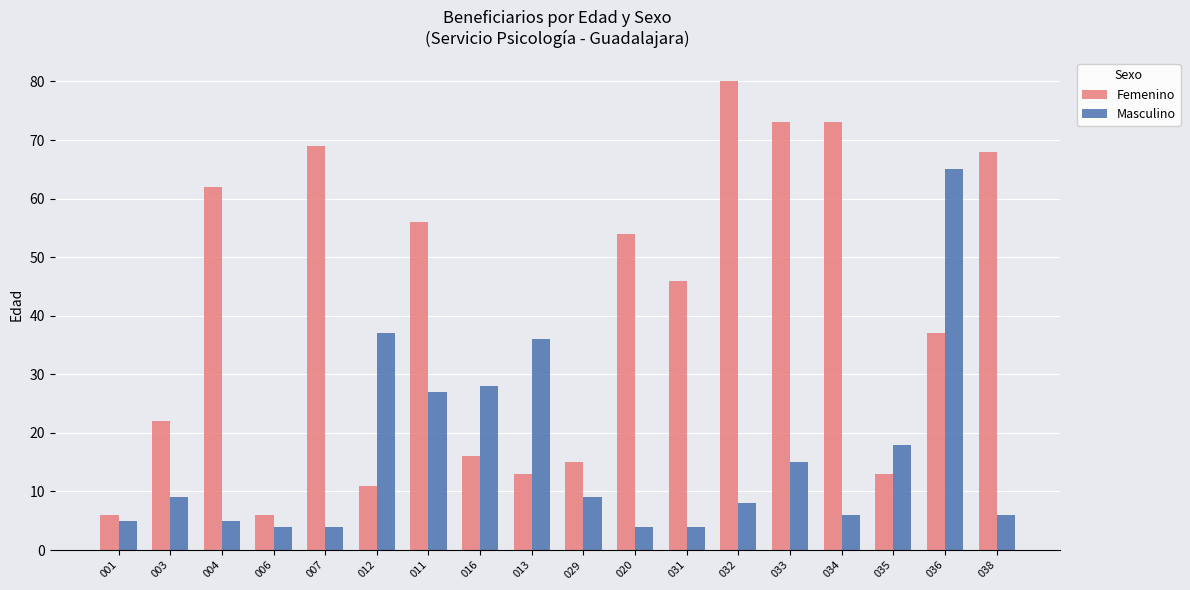

Is the value of Masculino at 016 greater than the value of Femenino at 011?

No